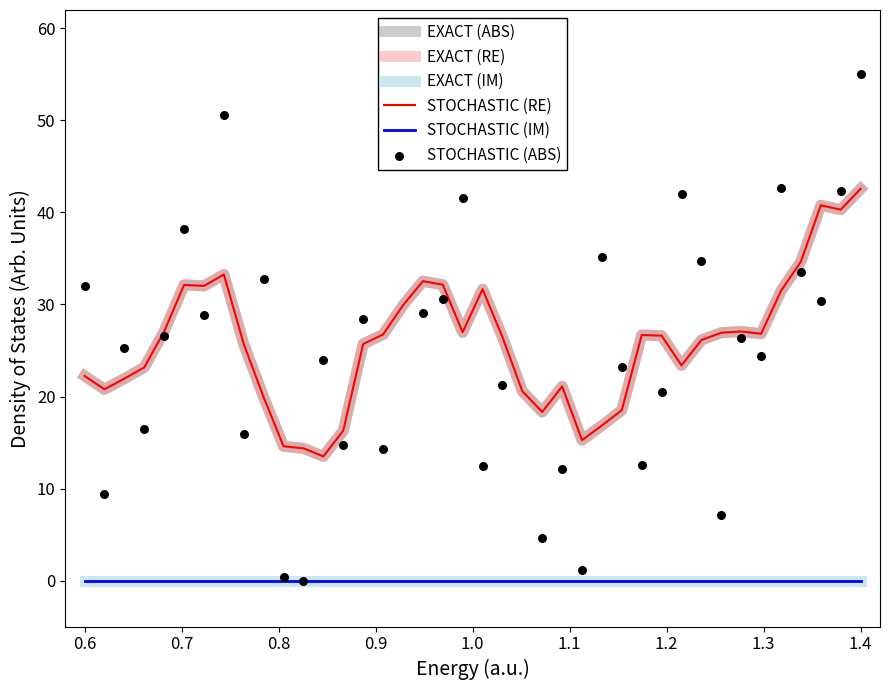

Which series contains the highest Y value?

STOCHASTIC (ABS)